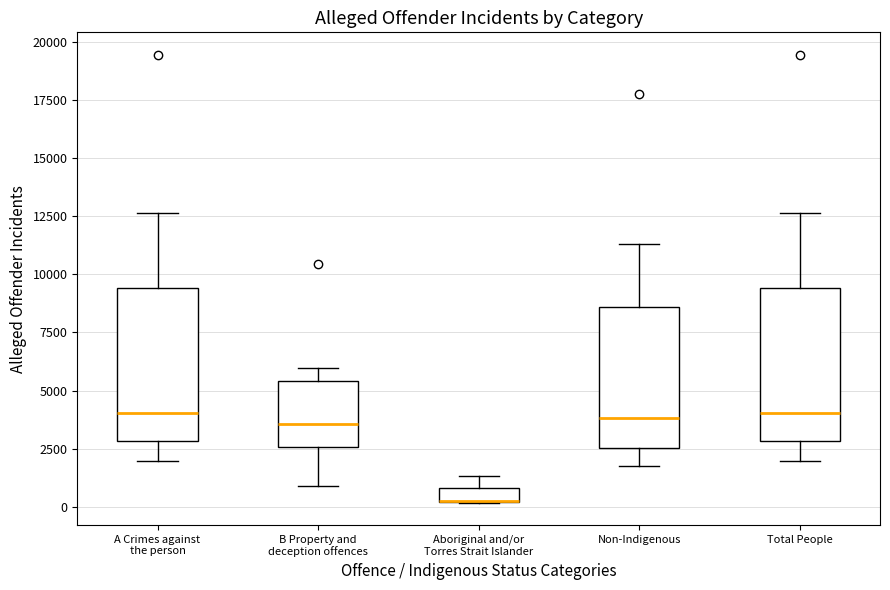

Where is the upper edge of the box for Non-Indigenous on the y-axis? The values are not printed on the chart, so give them approximately, as read against the axis.

8500